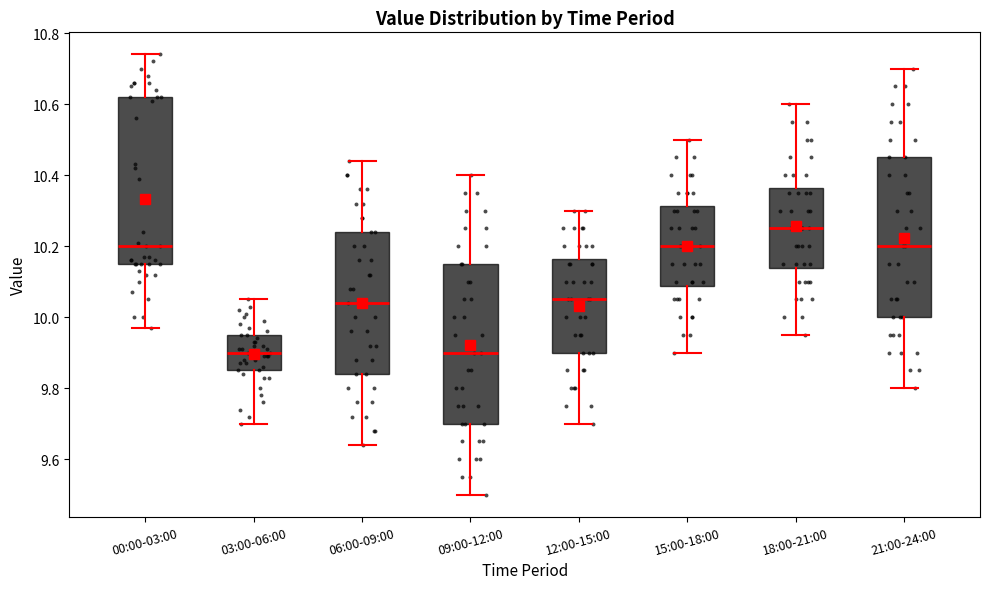

Reading left to right, transcribe this box plot: for each box, give where its median line is, the range the box spans, and where its two whiskers end, as read against the y-axis. The values are not printed on the chart, so give them approximately, as read against the axis.

00:00-03:00: median 10.20, box 10.16 to 10.62, whiskers 9.98 to 10.74
03:00-06:00: median 9.90, box 9.86 to 9.96, whiskers 9.70 to 10.06
06:00-09:00: median 10.04, box 9.84 to 10.24, whiskers 9.64 to 10.44
09:00-12:00: median 9.90, box 9.70 to 10.16, whiskers 9.50 to 10.40
12:00-15:00: median 10.06, box 9.90 to 10.16, whiskers 9.70 to 10.30
15:00-18:00: median 10.20, box 10.08 to 10.32, whiskers 9.90 to 10.50
18:00-21:00: median 10.26, box 10.14 to 10.36, whiskers 9.96 to 10.60
21:00-24:00: median 10.20, box 10.00 to 10.46, whiskers 9.80 to 10.70